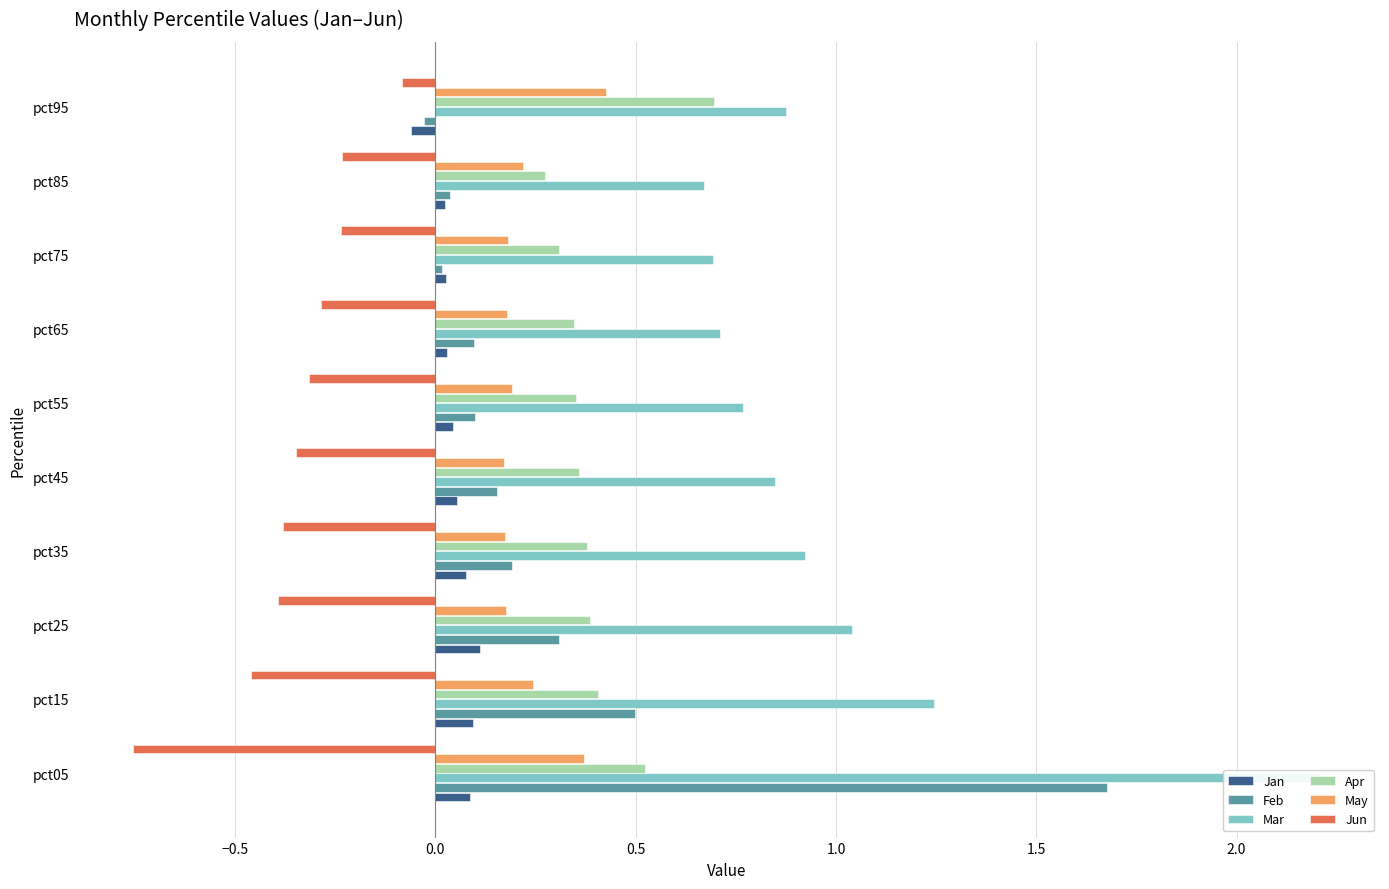

Count the Apr values in the range 0 to 1.

10